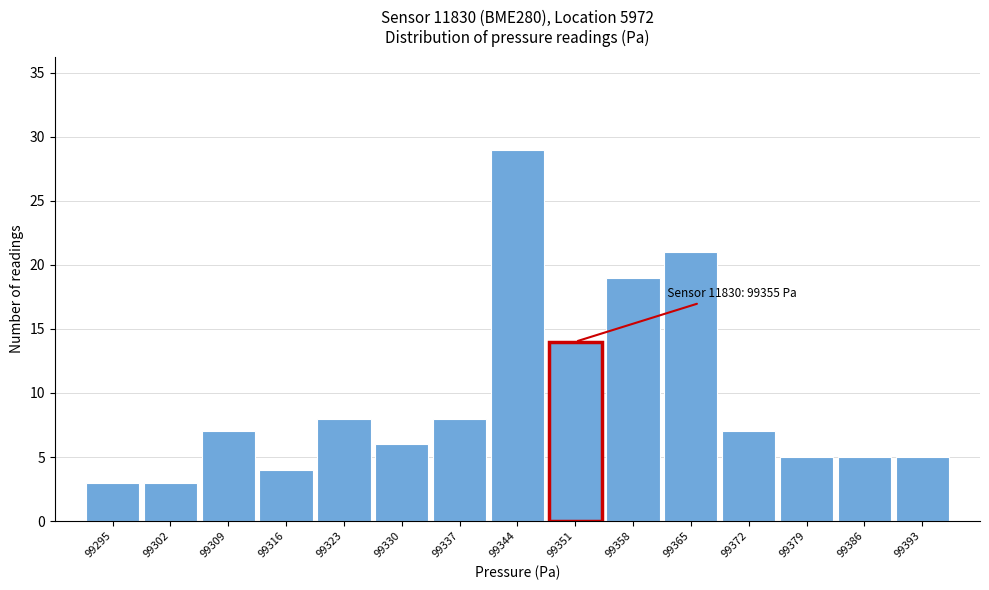

Reading right to left, extract all data points from this chart.

99393=5	99386=5	99379=5	99372=7	99365=21	99358=19	99351=14	99344=29	99337=8	99330=6	99323=8	99316=4	99309=7	99302=3	99295=3